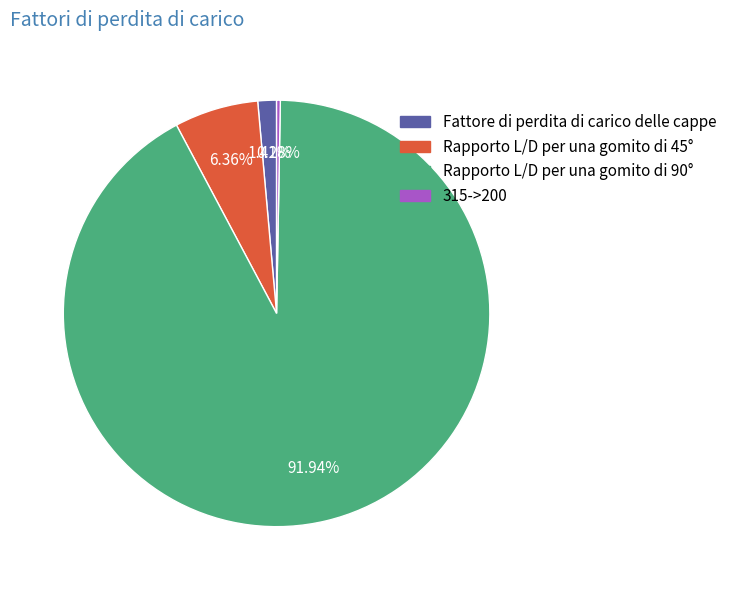

Does Rapporto L/D per una gomito di 90° represent more than half of the total?

Yes